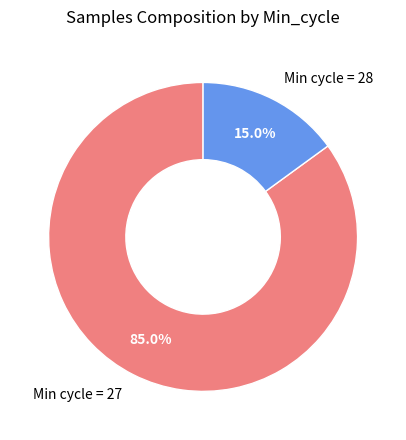

Is the sum of Min cycle = 27 and Min cycle = 28 greater than half?

Yes